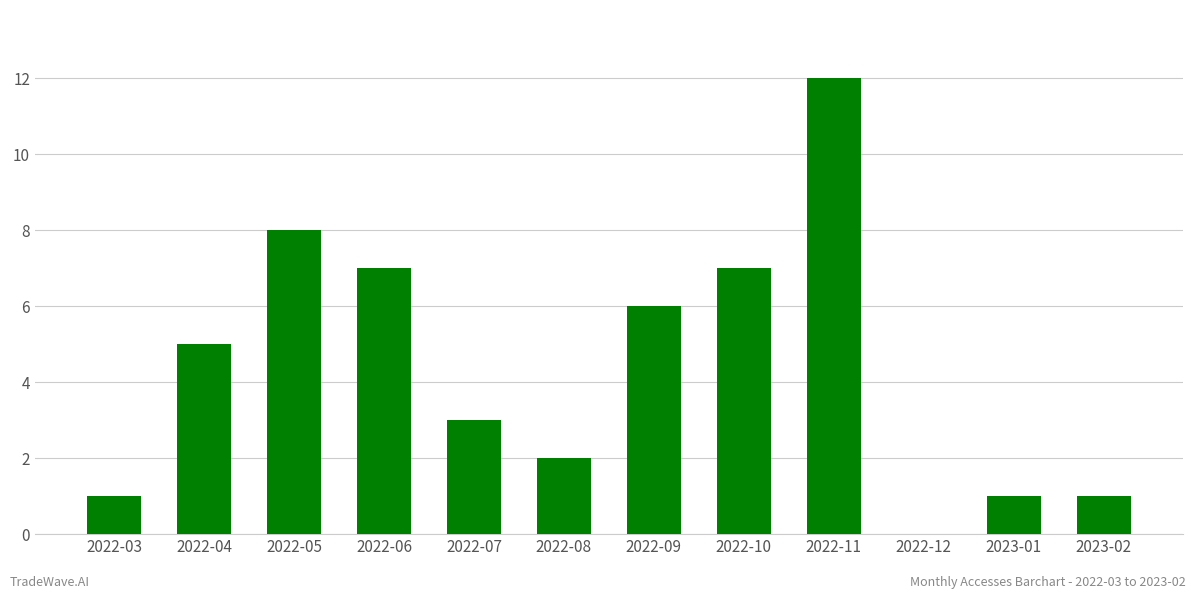

Reading left to right, transcribe all the data shown in this chart.

1	5	8	7	3	2	6	7	12	0	1	1